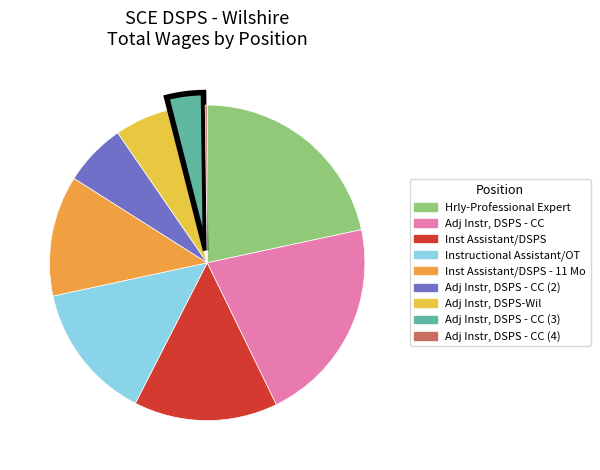

Is there a majority slice in this chart?

No